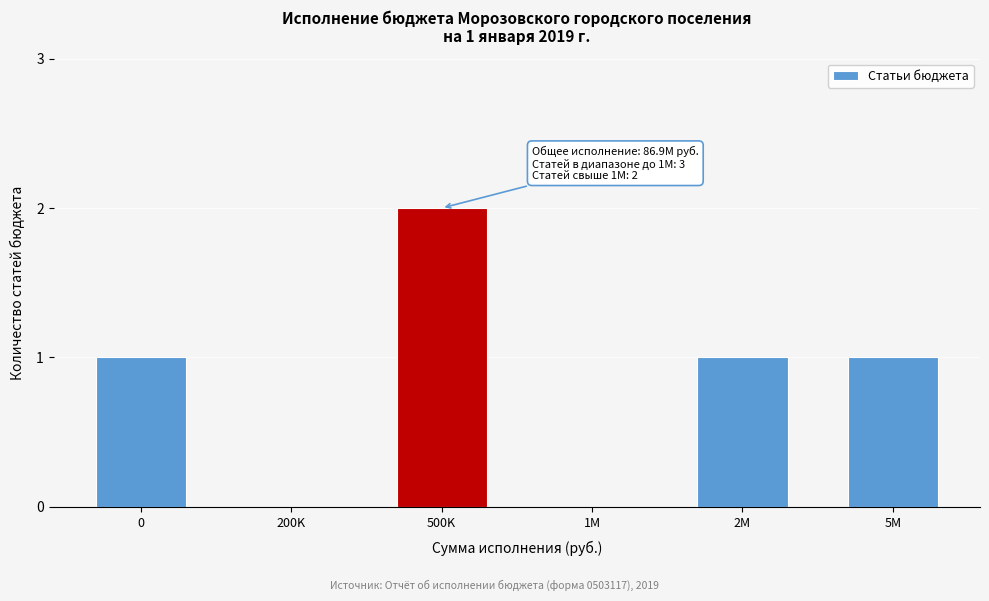

What is the sum of all values?

5